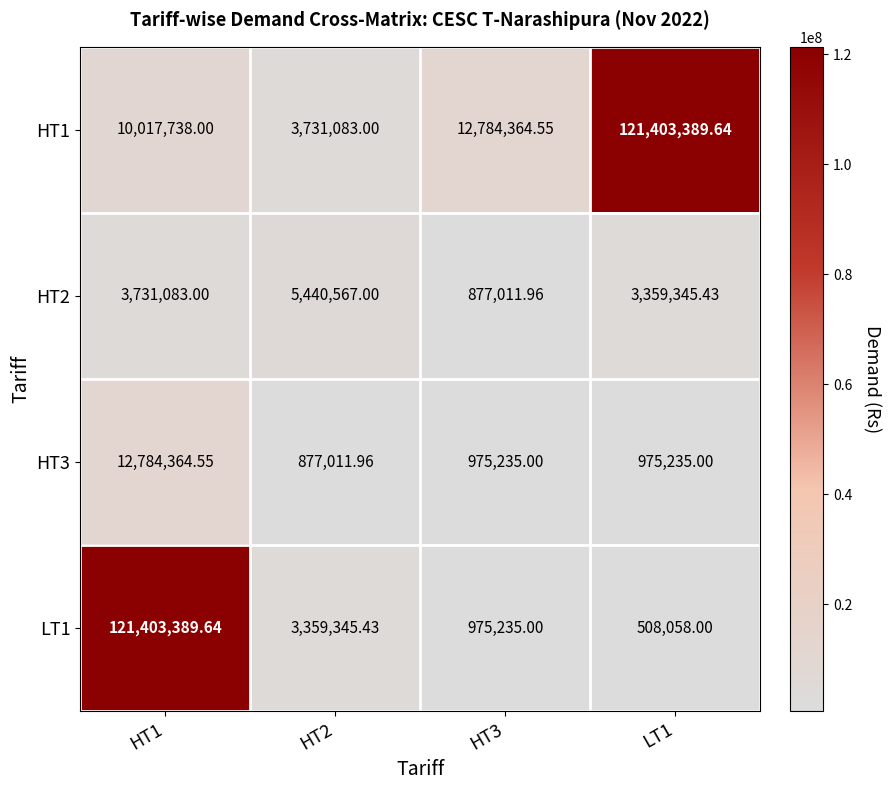

What is the maximum value shown in the chart?

121403389.6